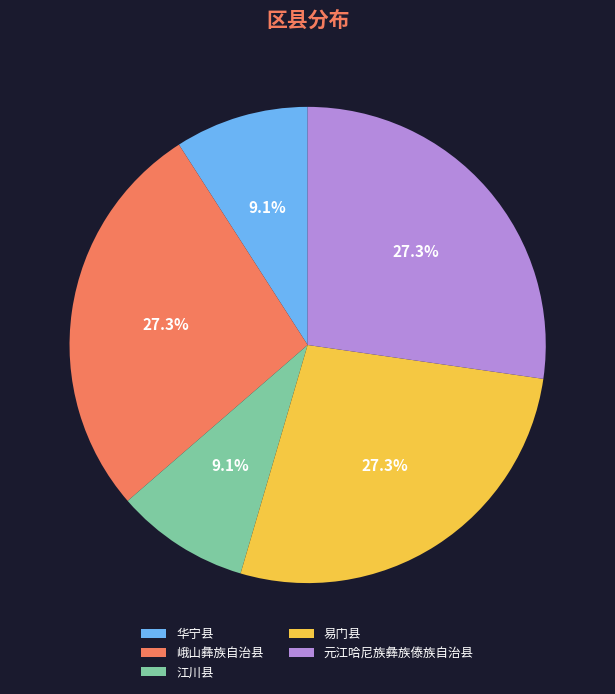

How many slices are in this pie chart?

5